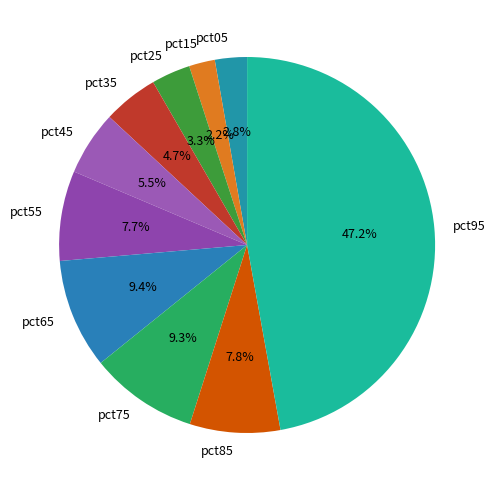

Which category has the smallest portion of the pie?

pct15